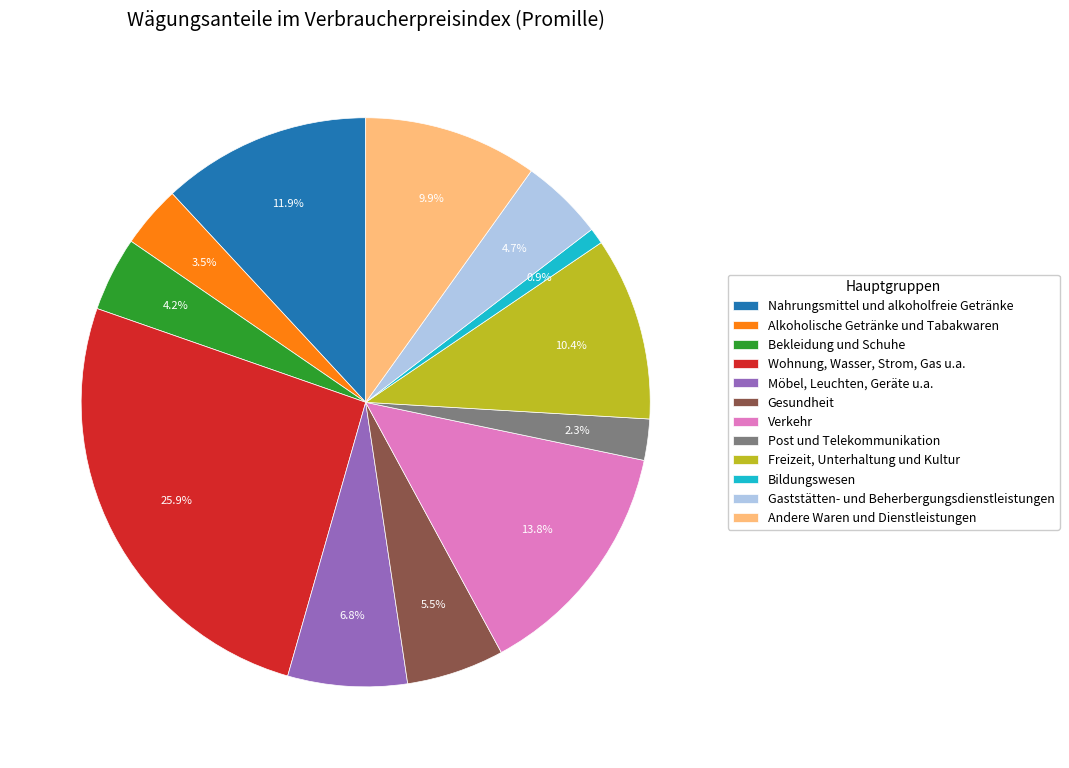

How many slices are in this pie chart?

12